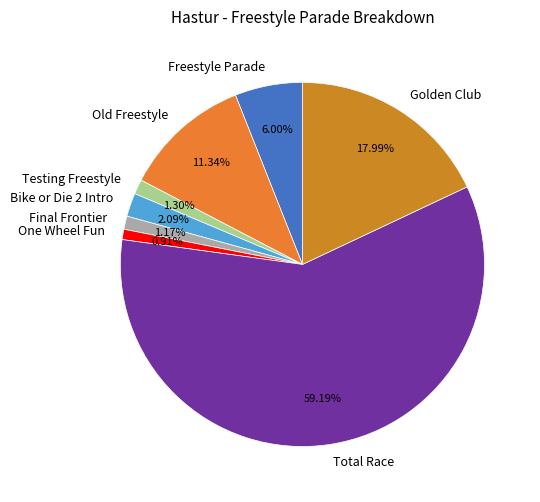

Does Total Race account for over 50% of the chart?

Yes